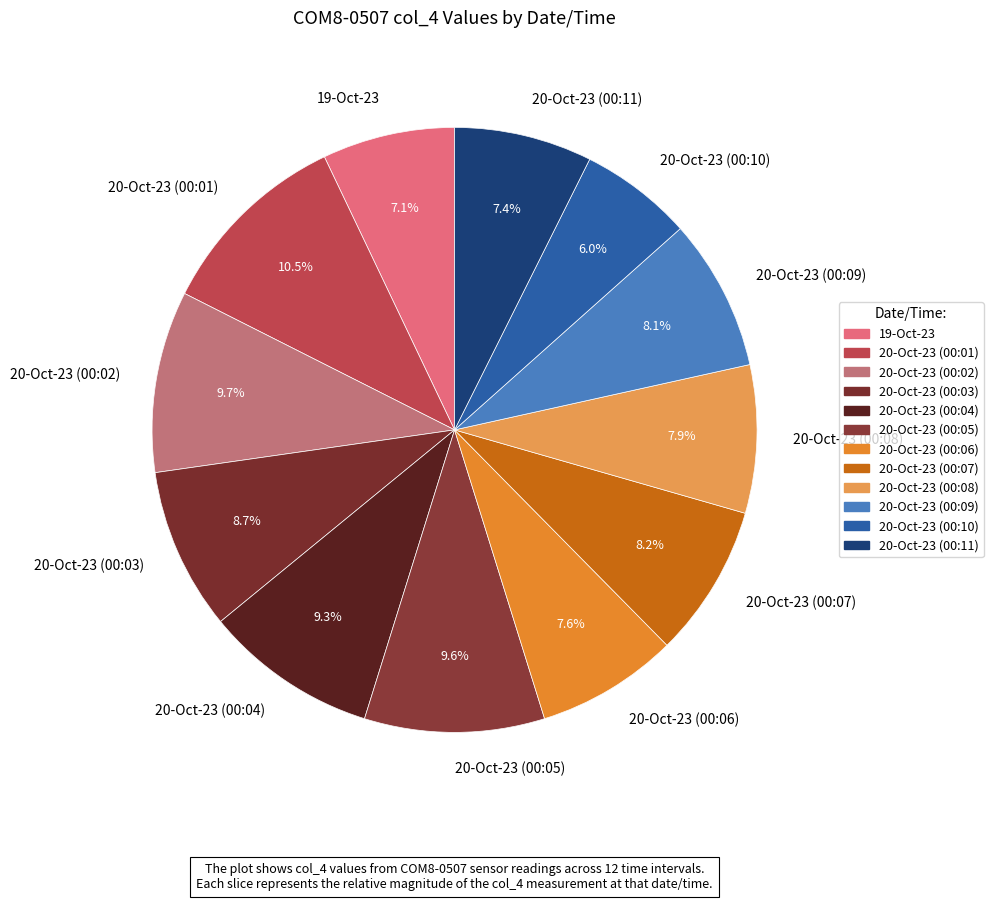

What percentage do 20-Oct-23 (00:04) and 20-Oct-23 (00:09) together represent?

17.4%